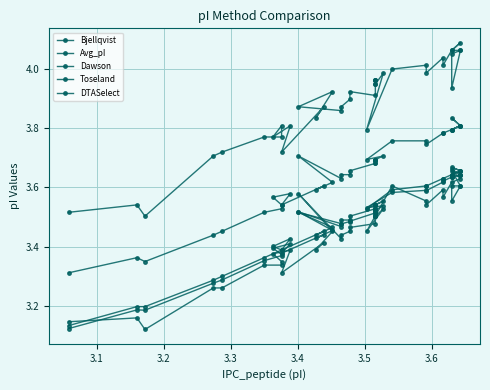

At 3.6, list the series in order from smallest to largest.

Toseland, Avg_pI, Dawson, Bjellqvist, DTASelect